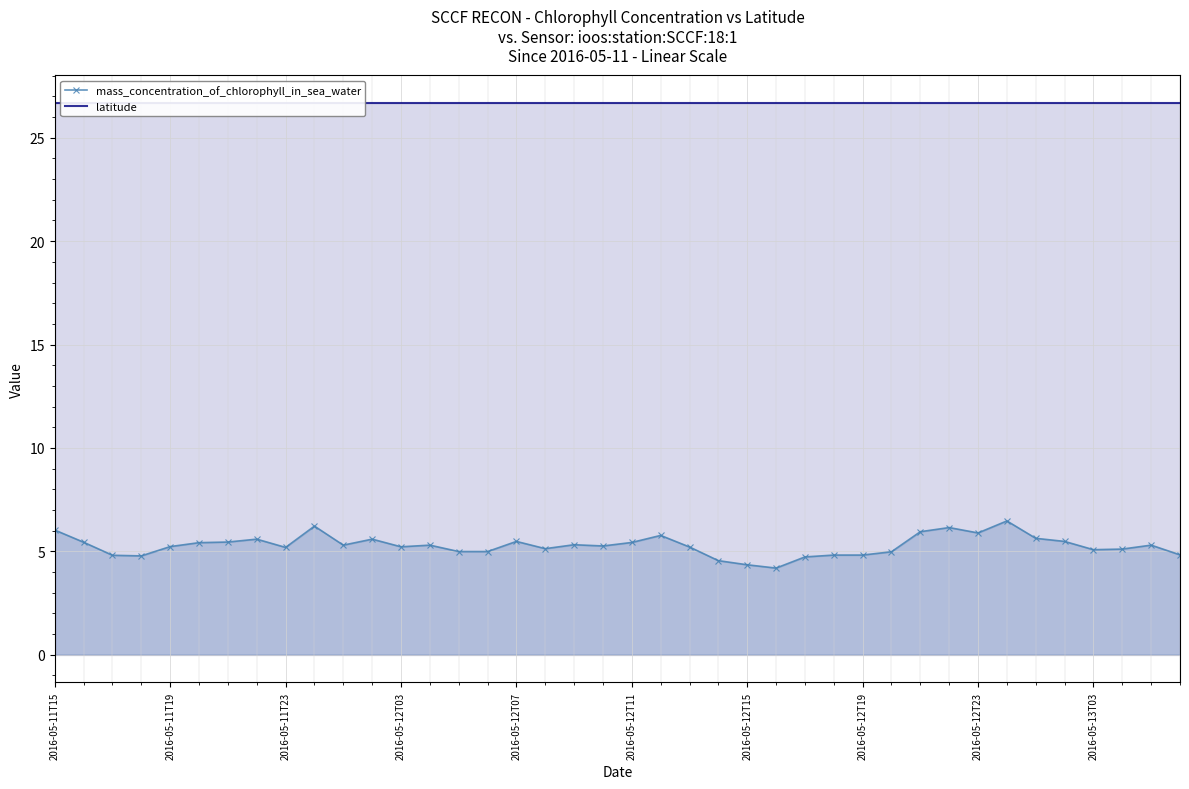

Which series has the largest range (max minus min)?

mass_concentration_of_chlorophyll_in_sea_water